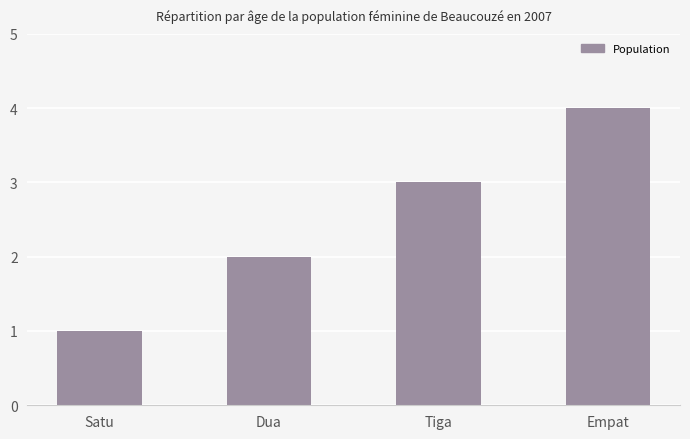

Rank the categories by value from lowest to highest.

Satu, Dua, Tiga, Empat